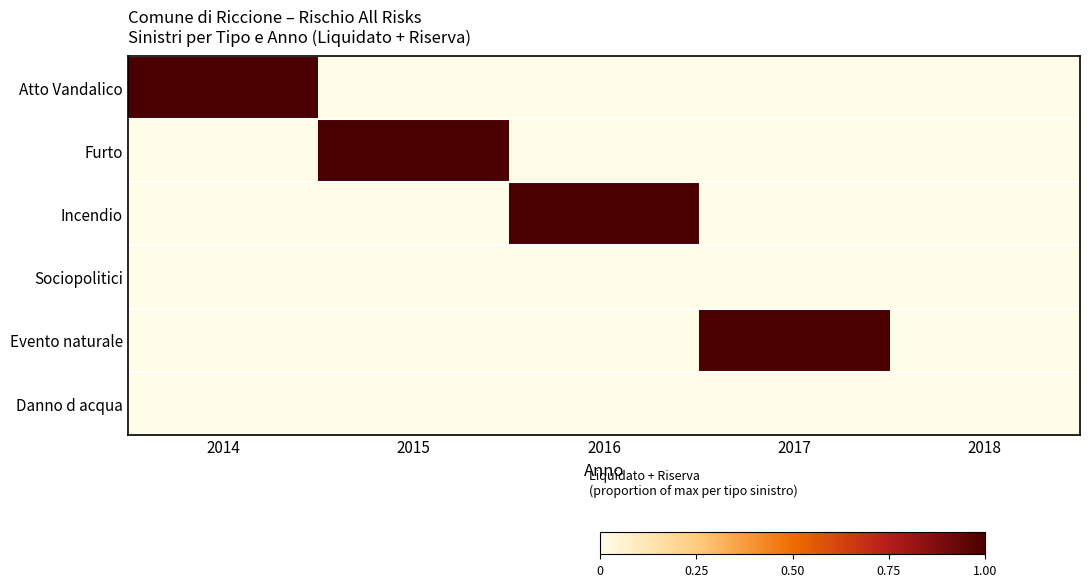

What is the difference between the highest and lowest values at 2014?

1